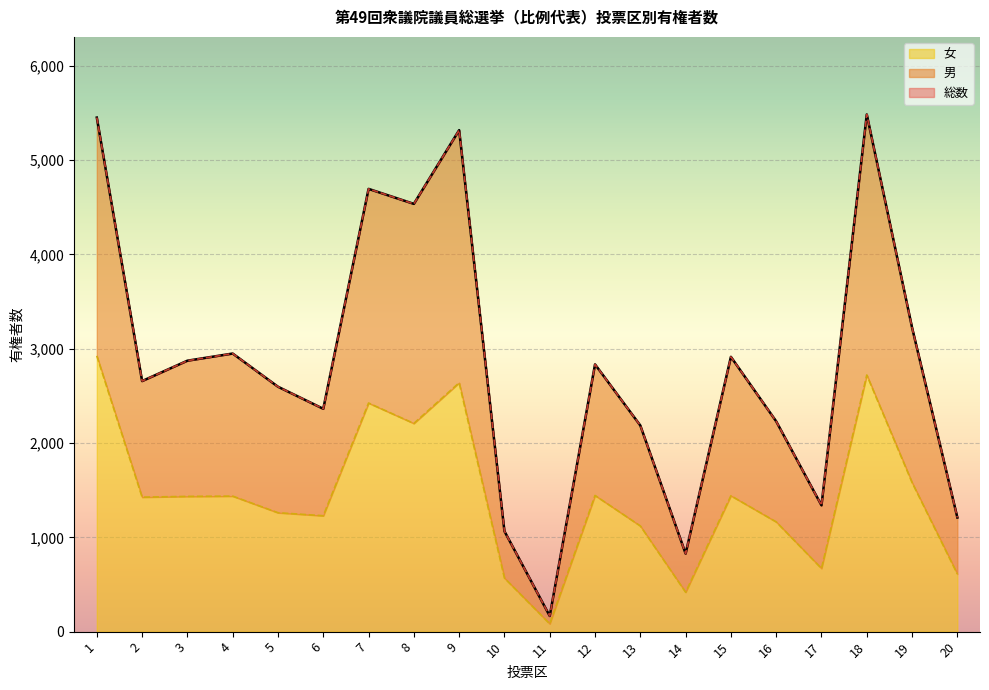

Reading right to left, list all the values displayed in this chart.

総数: 20=1210	19=3224	18=5484	17=1339	16=2230	15=2914	14=827	13=2186	12=2834	11=166	10=1065	9=5318	8=4536	7=4695	6=2363	5=2597	4=2949	3=2873	2=2657	1=5451
男: 20=1210	19=3224	18=5484	17=1339	16=2230	15=2914	14=827	13=2186	12=2834	11=166	10=1065	9=5318	8=4536	7=4695	6=2363	5=2597	4=2949	3=2873	2=2657	1=5451
女: 20=611	19=1581	18=2721	17=670	16=1164	15=1441	14=418	13=1121	12=1444	11=83	10=568	9=2639	8=2208	7=2424	6=1229	5=1261	4=1437	3=1434	2=1426	1=2924